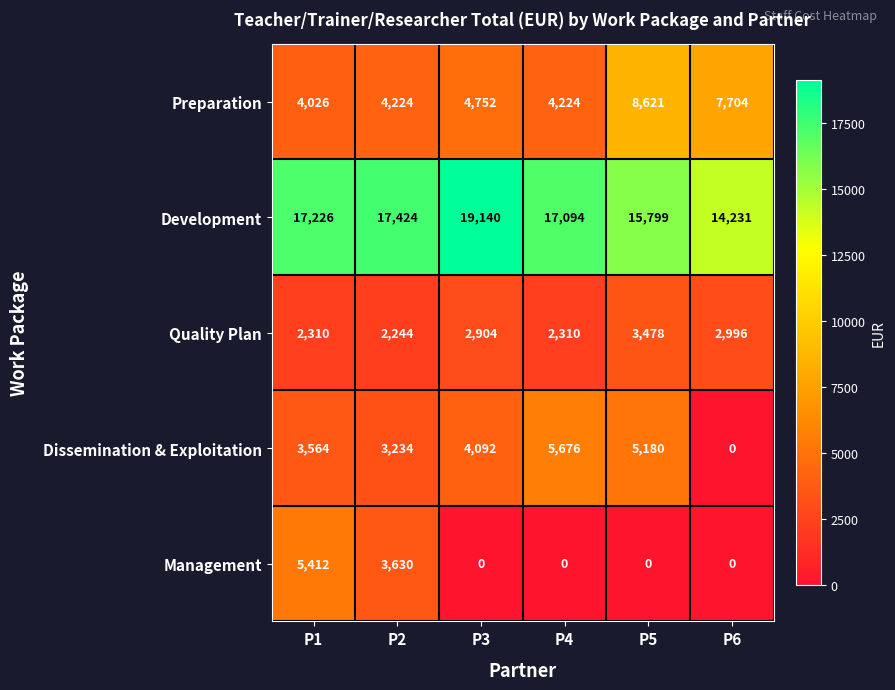

Reading right to left, what are all the values shown in this chart?

Preparation: 7704	8621	4224	4752	4224	4026
Development: 14231	15799	17094	19140	17424	17226
Quality Plan: 2996	3478	2310	2904	2244	2310
Dissemination & Exploitation: 0	5180	5676	4092	3234	3564
Management: 0	0	0	0	3630	5412